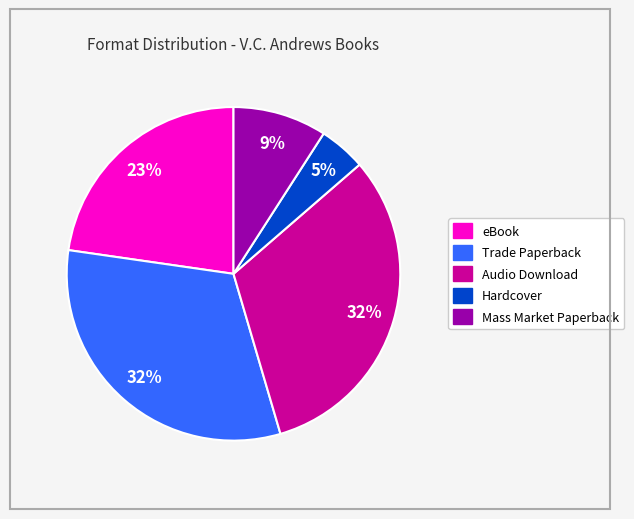

Between Hardcover and Audio Download, which is larger?

Audio Download